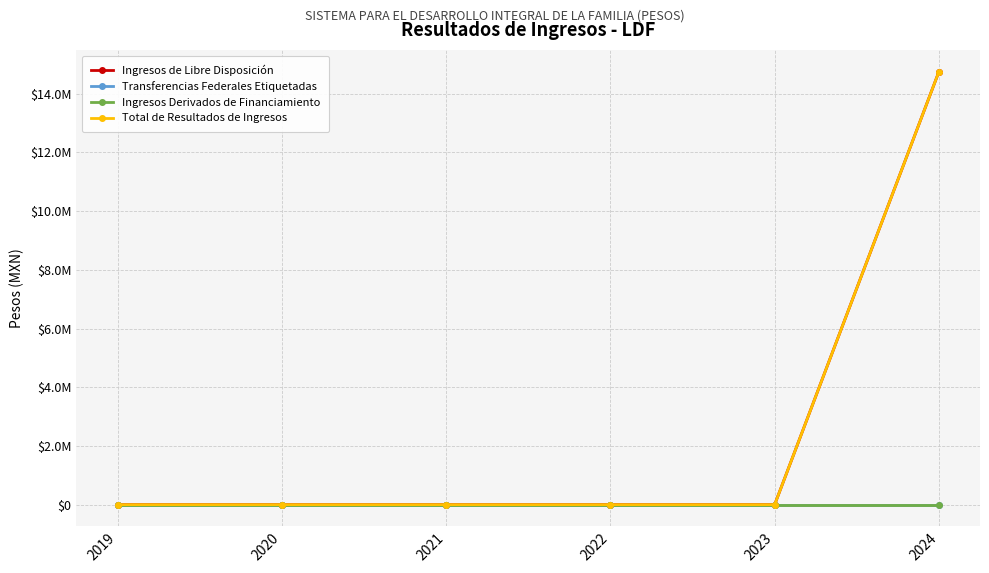

Does the chart have visible grid lines?

Yes